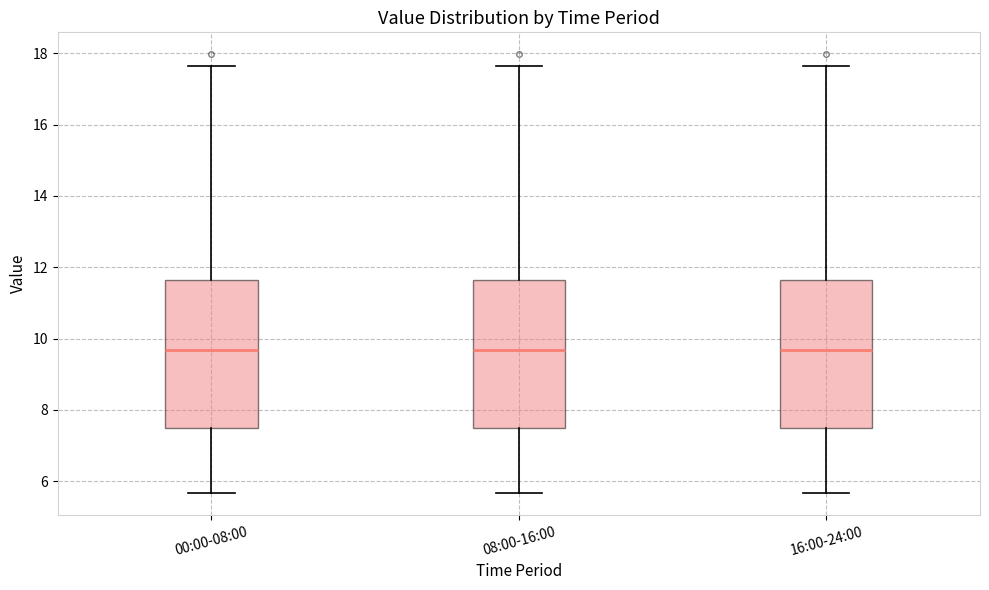

Where is the upper edge of the box for 16:00-24:00 on the y-axis? The values are not printed on the chart, so give them approximately, as read against the axis.

11.6